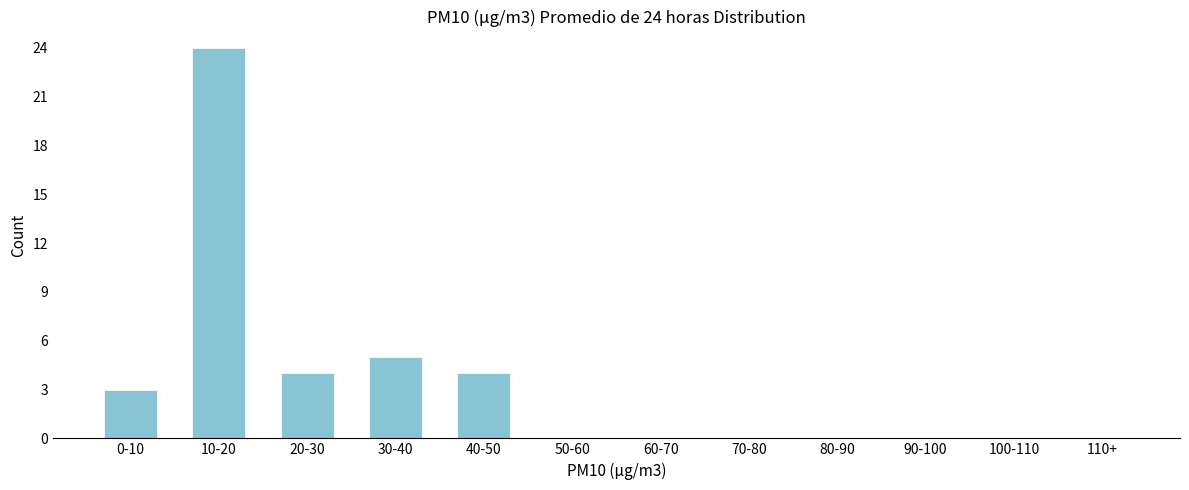

Reading right to left, extract all data points from this chart.

110+=0	100-110=0	90-100=0	80-90=0	70-80=0	60-70=0	50-60=0	40-50=4	30-40=5	20-30=4	10-20=24	0-10=3